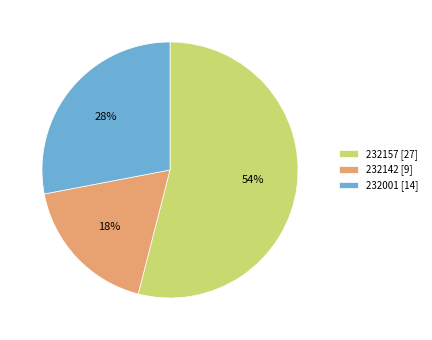

Is there a majority slice in this chart?

Yes